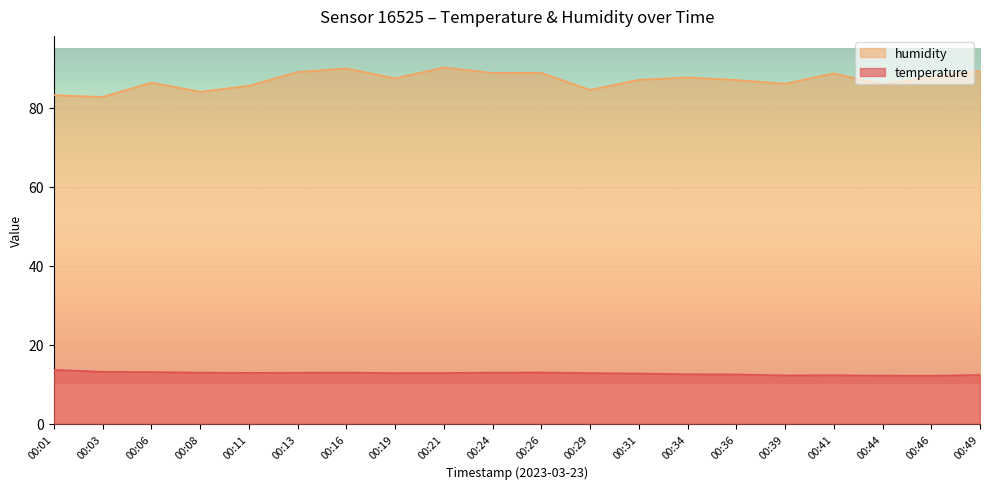

What is the maximum value for temperature?

13.6